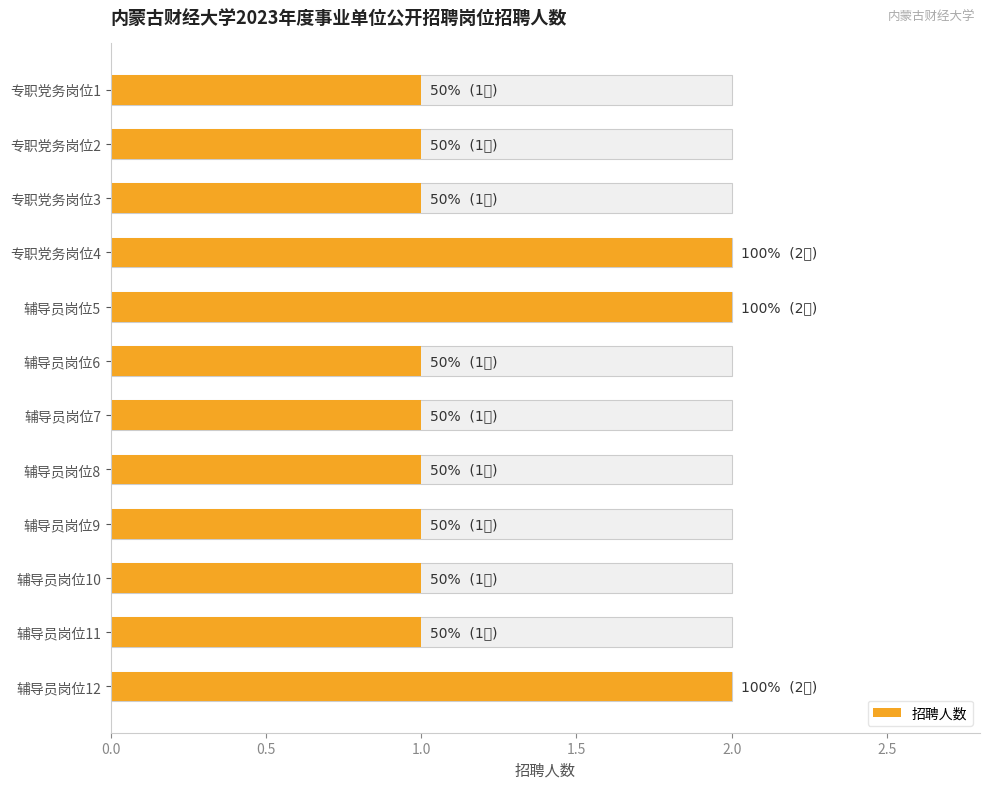

Approximately how many times larger is the value at 专职党务岗位3 compared to 辅导员岗位11?

1.0